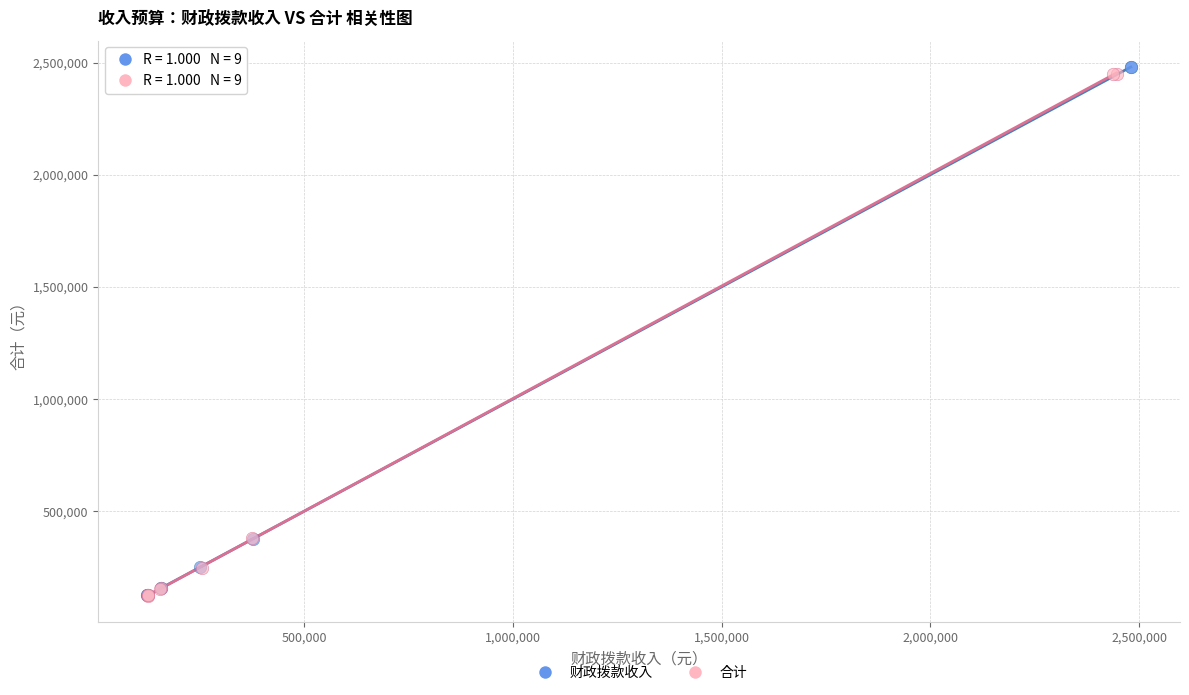

Which series has the widest spread of Y values?

财政拨款收入